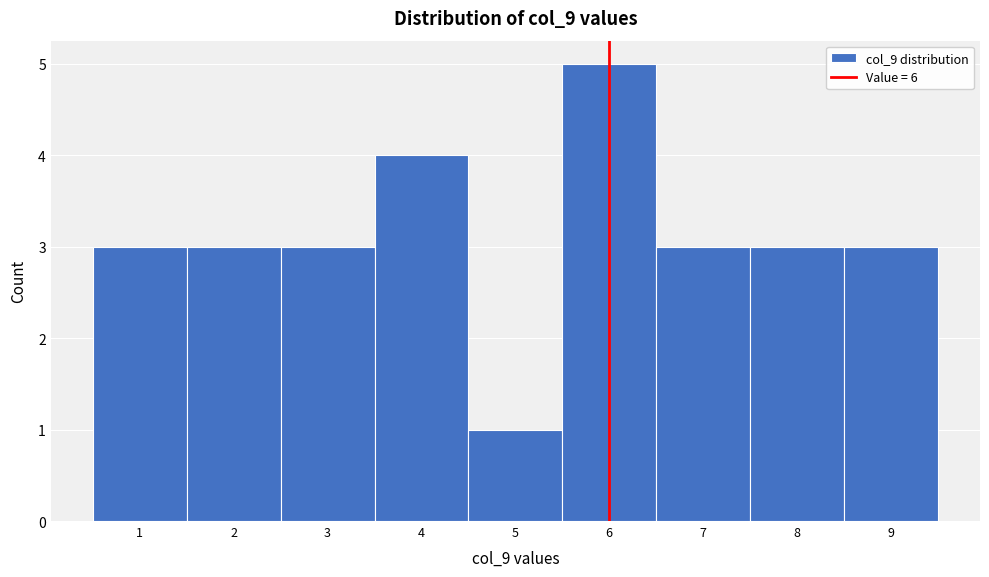

What is the height of the bar covering 5.5 to 6.5 on the x-axis? The values are not printed on the chart, so give them approximately, as read against the axis.

5